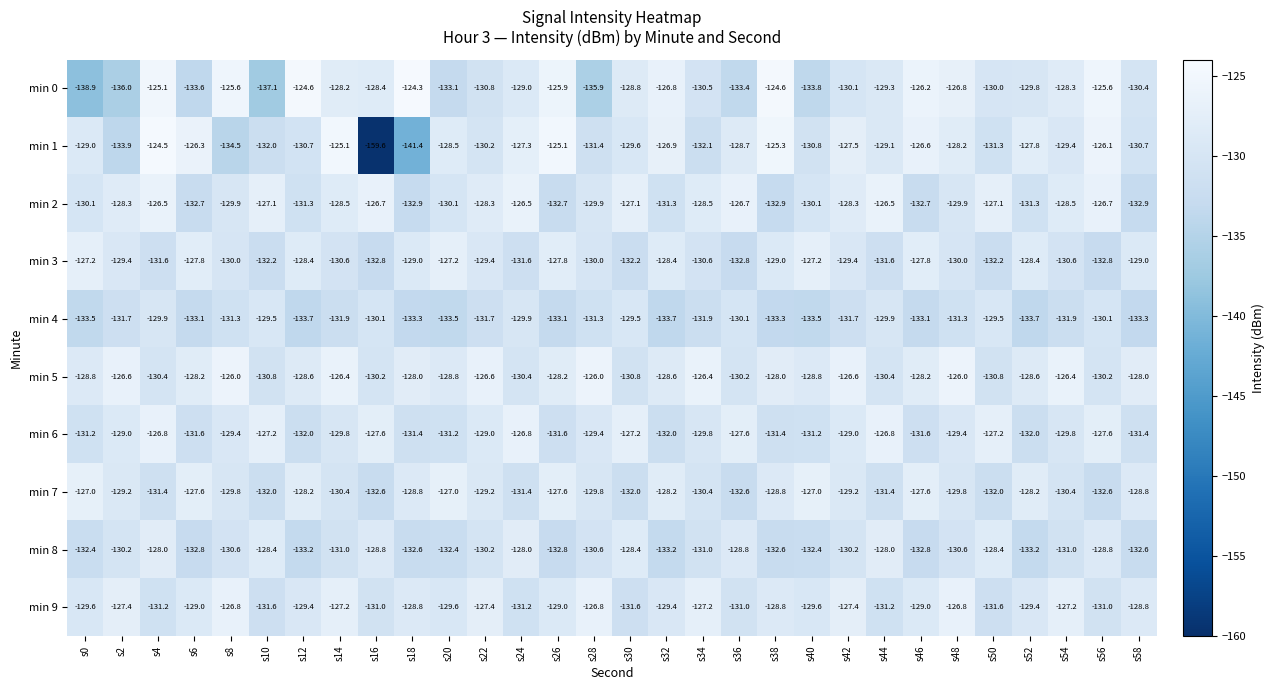

What is the total value across all series at s40?

-1304.4